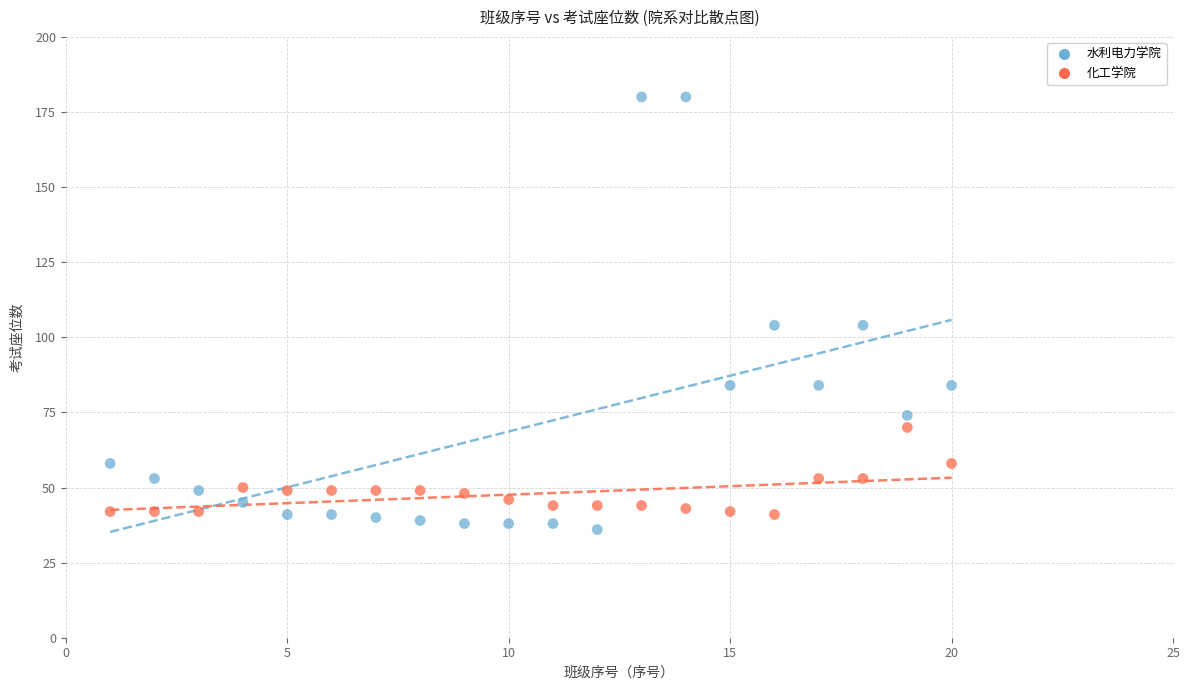

Across all data points, what is the range of Y values (max minus min)?

144